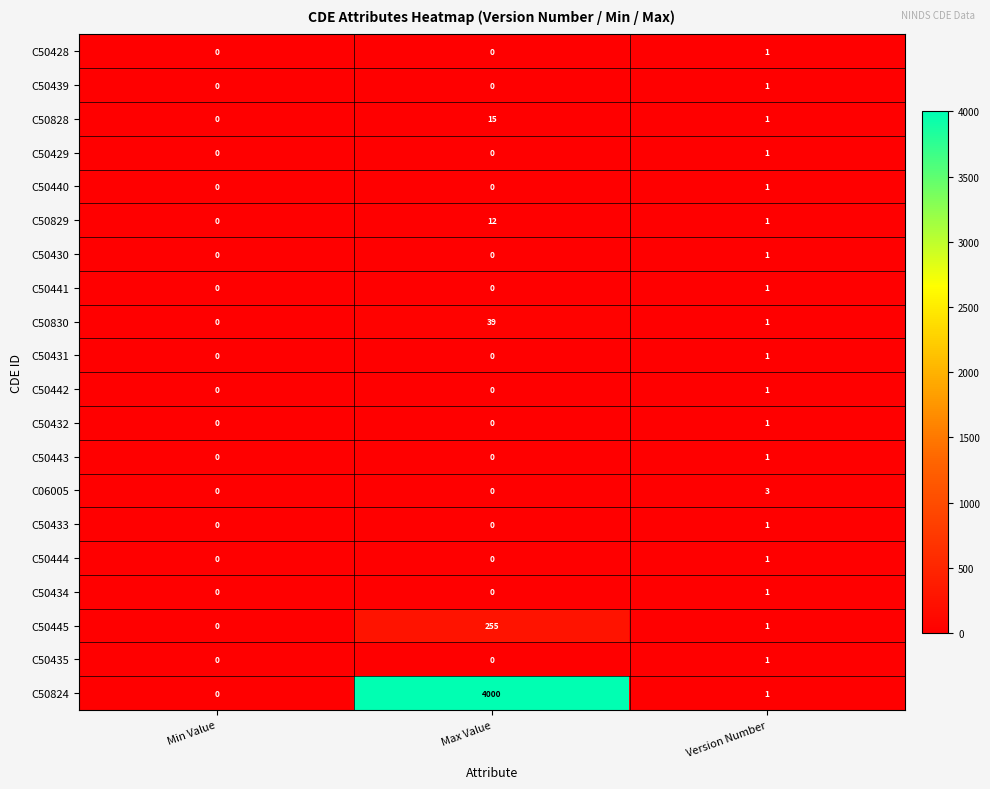

At which category is the sum across all series the highest?

Max Value